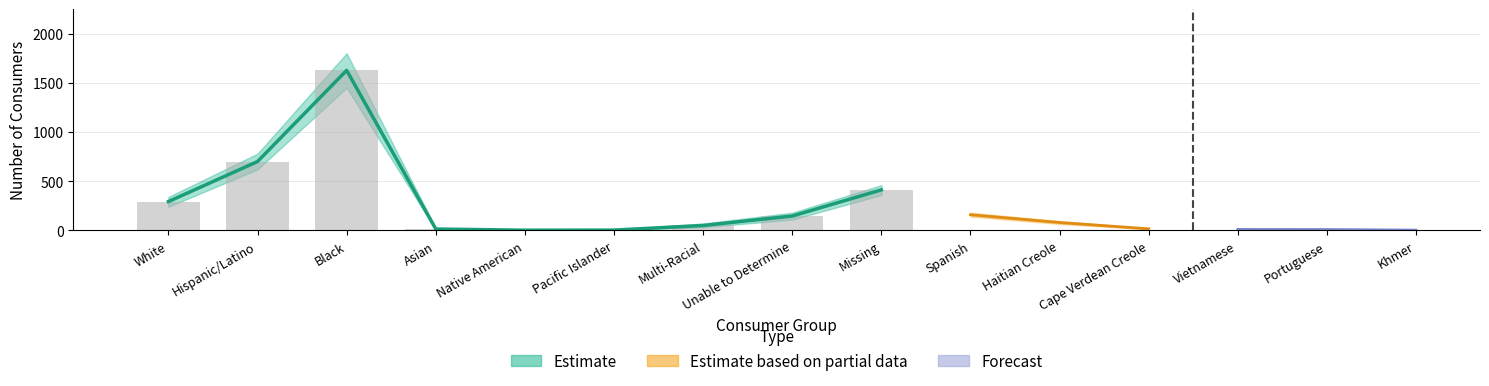

What is the label of the 5th bar from the right?

Native American